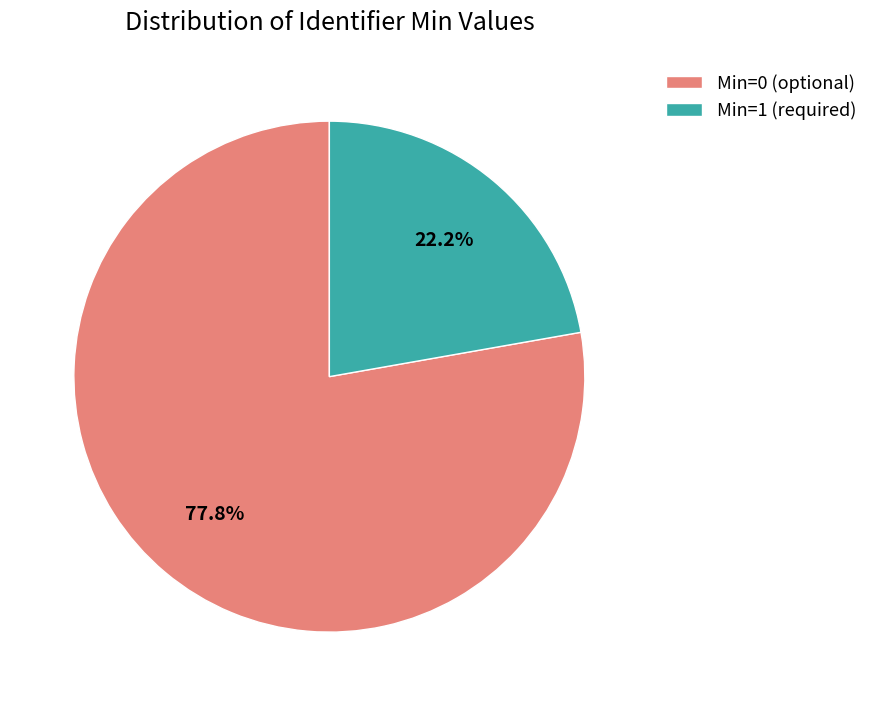

Which category has the smallest portion of the pie?

Min=1 (required)